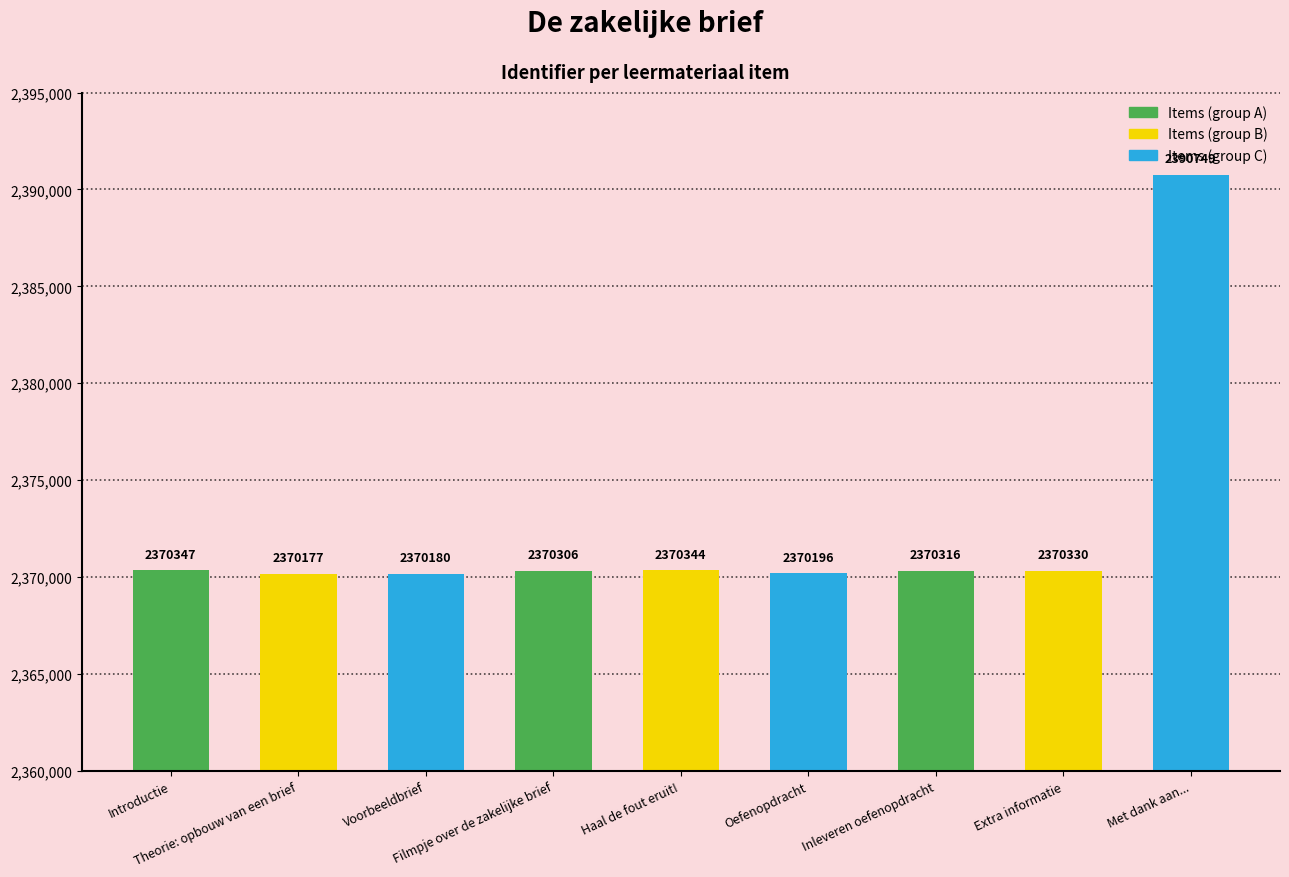

Which has a higher value, Extra informatie or Inleveren oefenopdracht?

Extra informatie